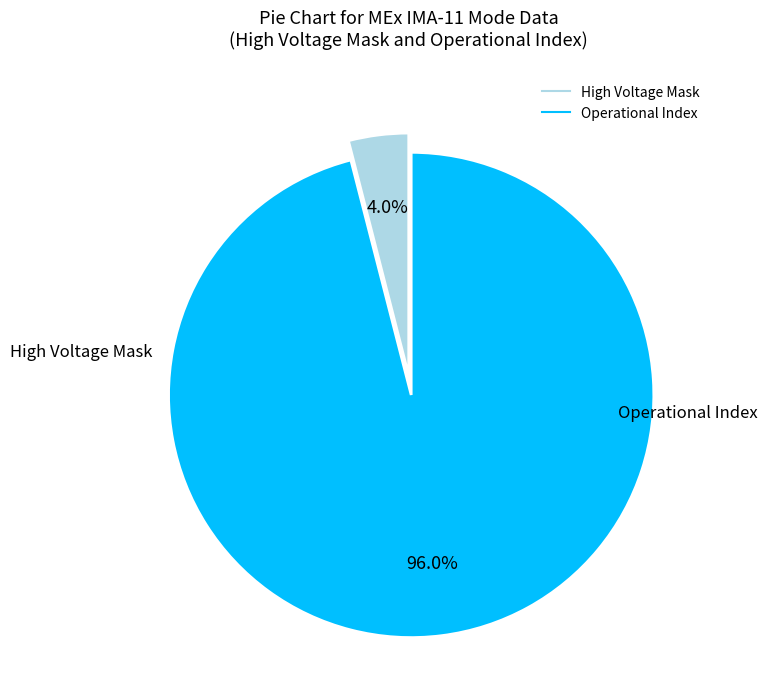

What is the ratio of the value at Operational Index to the value at High Voltage Mask?

24.0